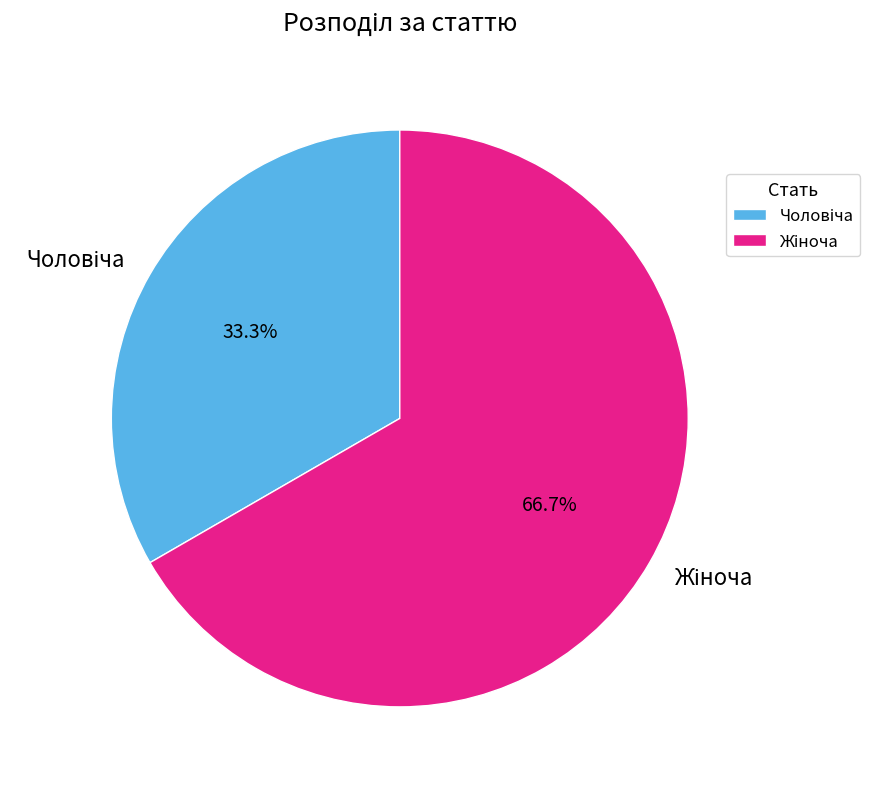

Does any single category account for the majority?

Yes